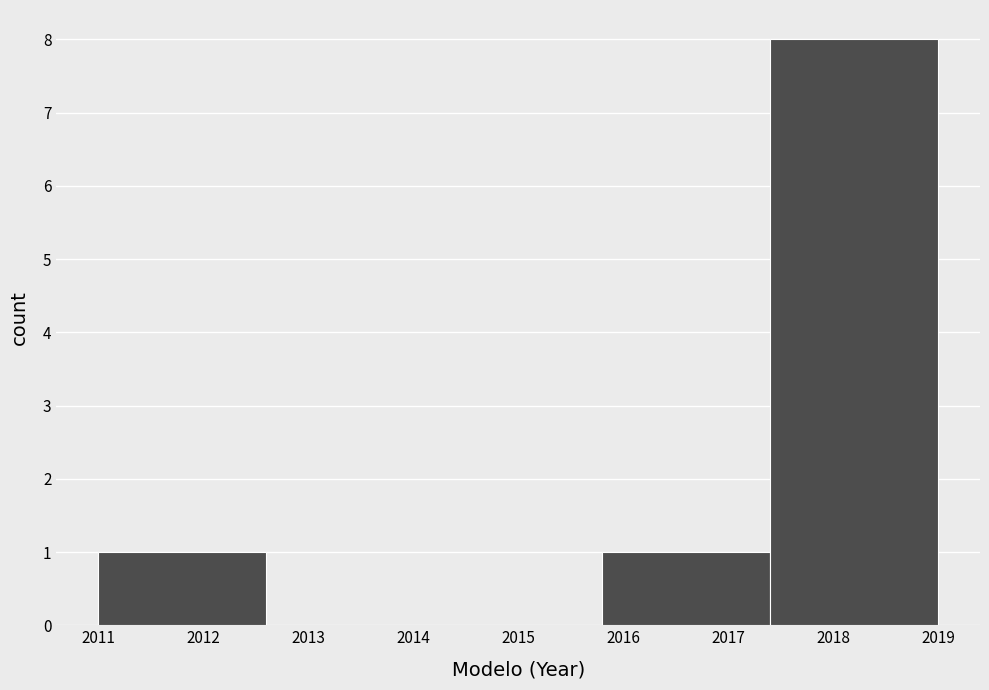

What is the height of the bar covering 2015.8 to 2017.4 on the x-axis? The values are not printed on the chart, so give them approximately, as read against the axis.

1